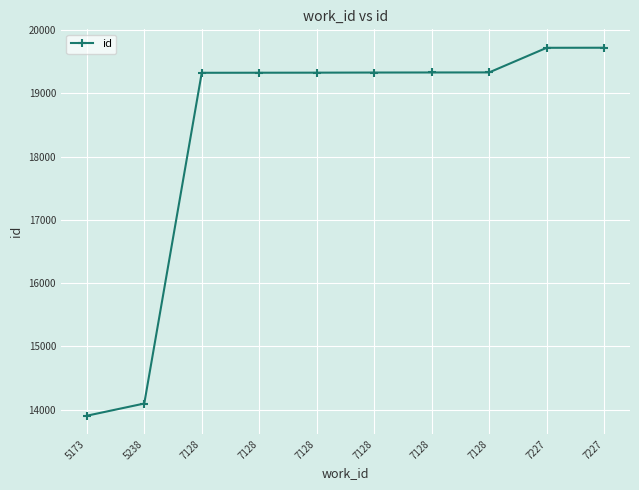

At which label is the value closest to 16812?

7128